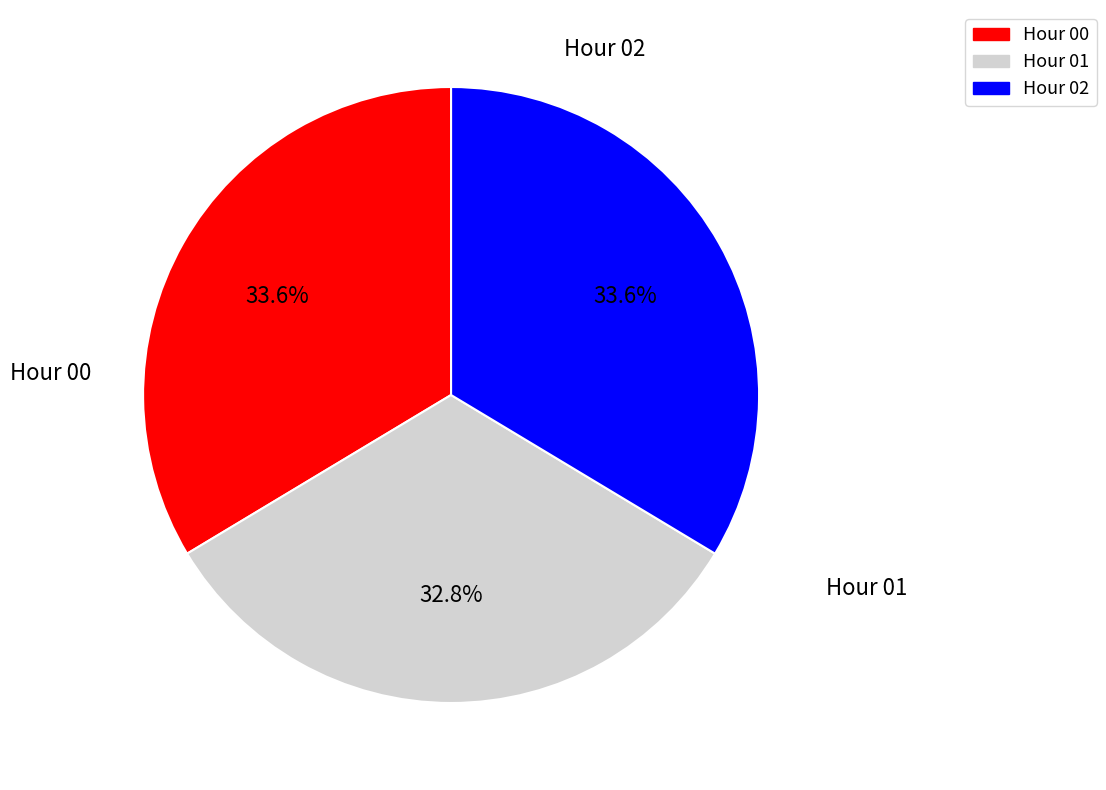

What is the smallest slice in the pie chart?

Hour 01